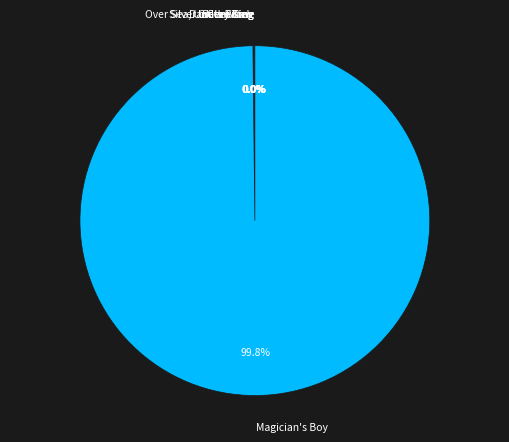

Which category accounts for the majority?

Magician's Boy